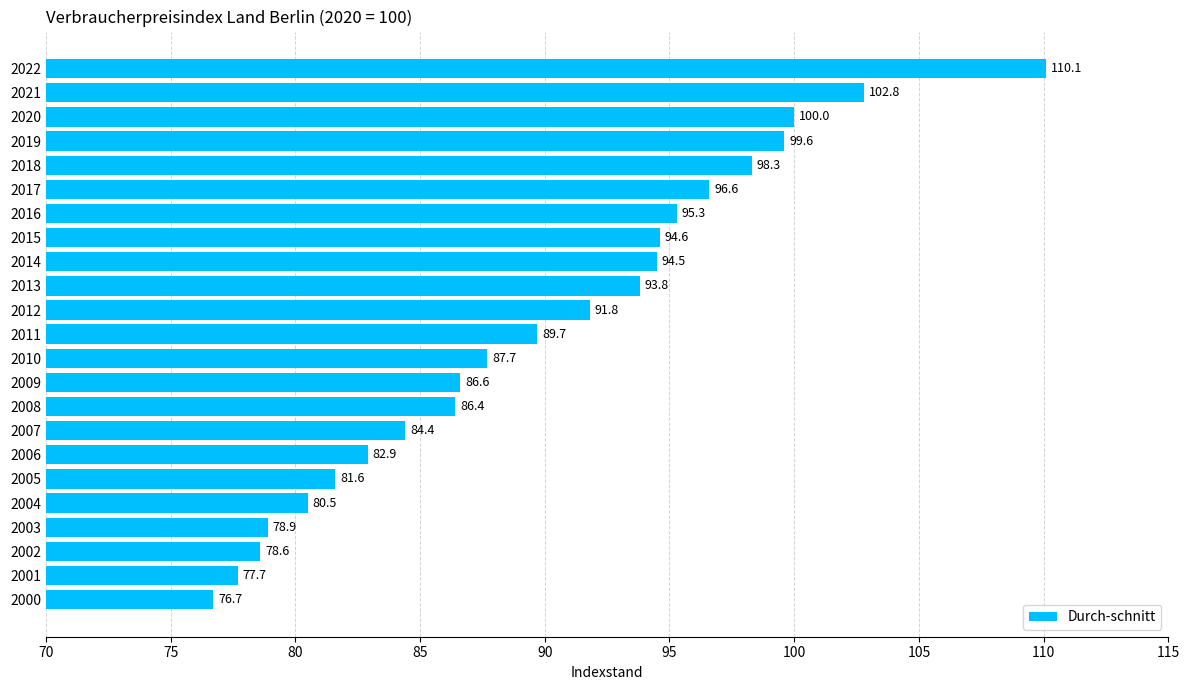

Reading top to bottom, what are all the values shown in this chart?

110.1	102.8	100.0	99.6	98.3	96.6	95.3	94.6	94.5	93.8	91.8	89.7	87.7	86.6	86.4	84.4	82.9	81.6	80.5	78.9	78.6	77.7	76.7